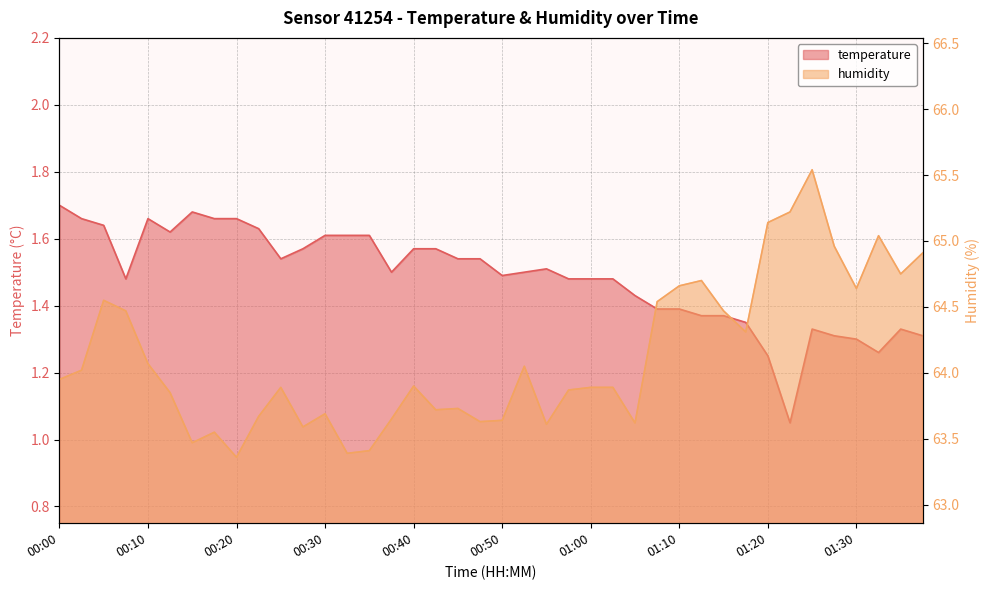

What is the maximum value for temperature?

1.7